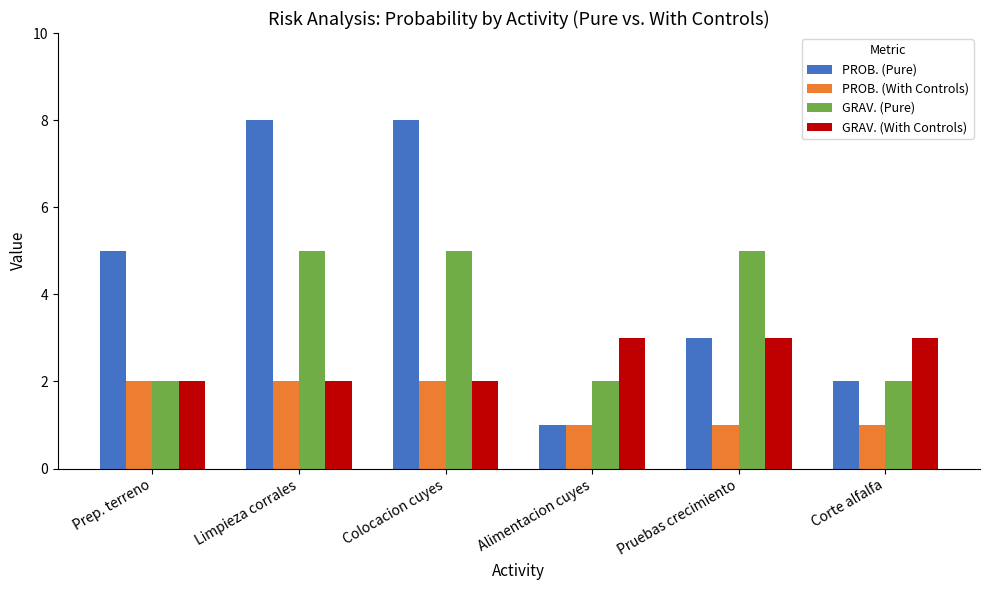

What are all the series names shown in the legend?

PROB. (Pure), PROB. (With Controls), GRAV. (Pure), GRAV. (With Controls)